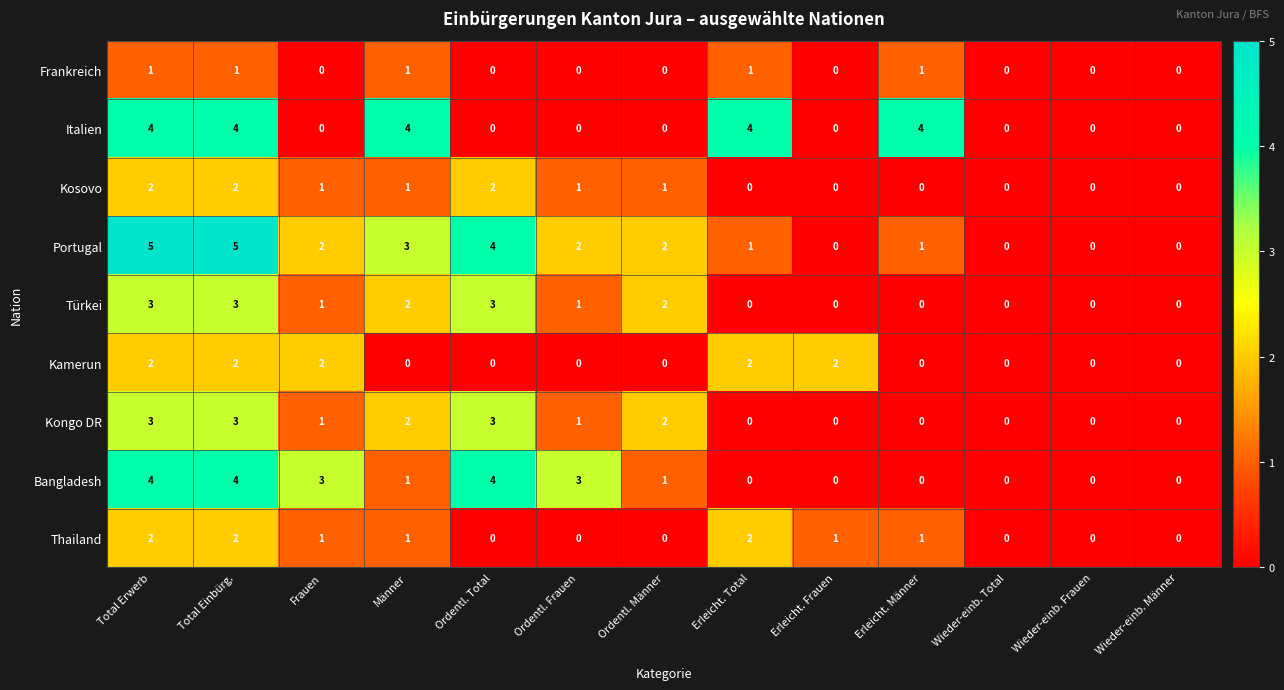

The value of Portugal at Wieder-einb. Frauen is 0. True or false?

True